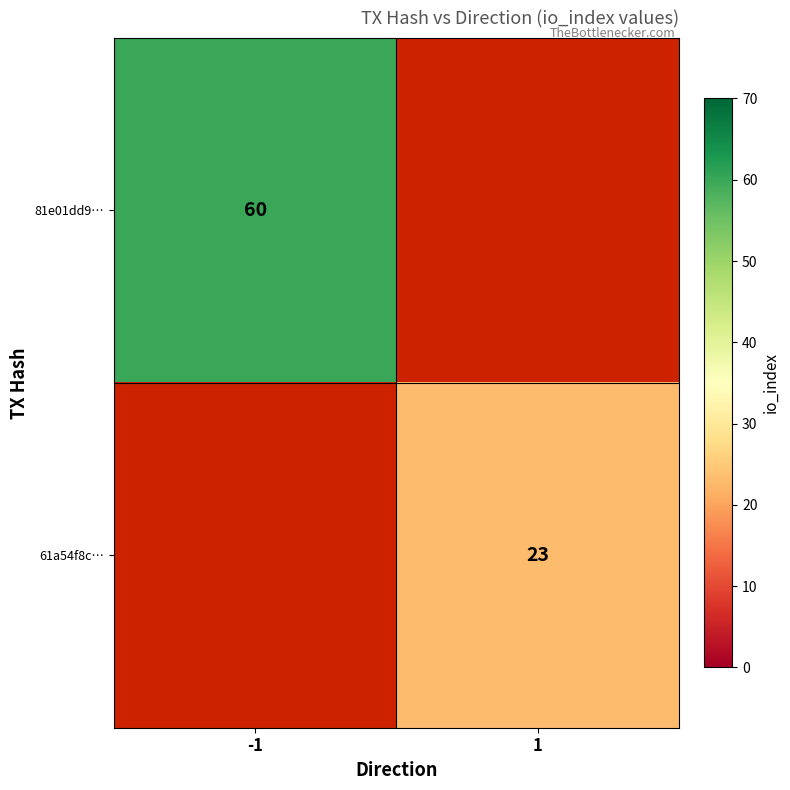

The value of 61a54f8c… at 1 is 39.0. True or false?

False